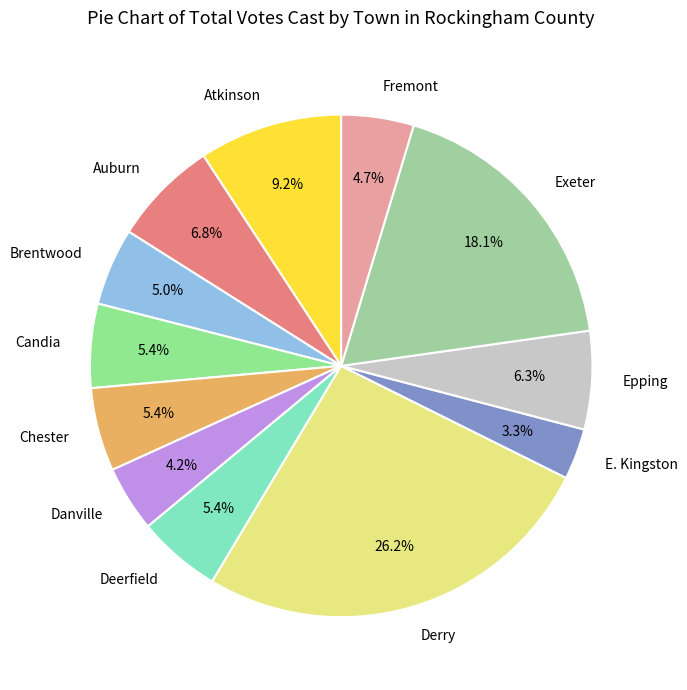

The Atkinson slice represents 1% of the pie. True or false?

False